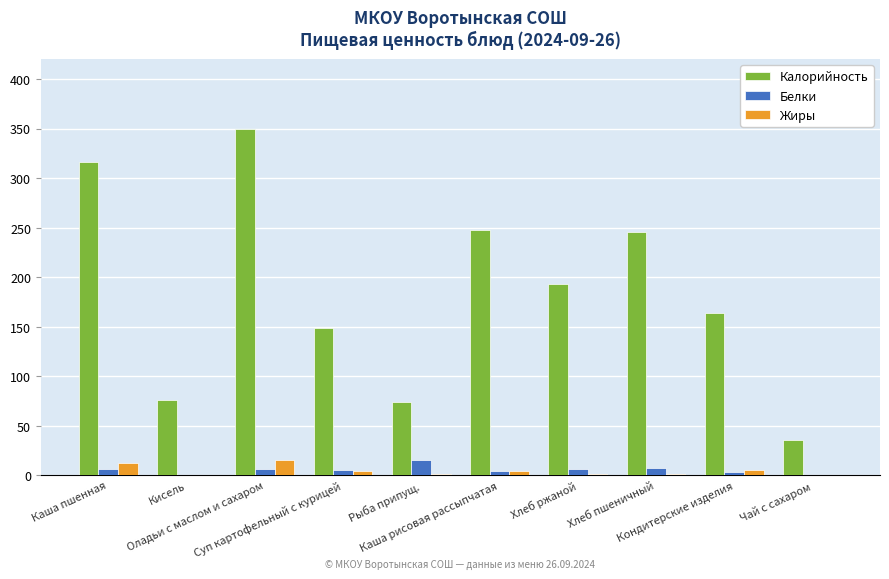

Which series has the largest total across all categories?

Калорийность